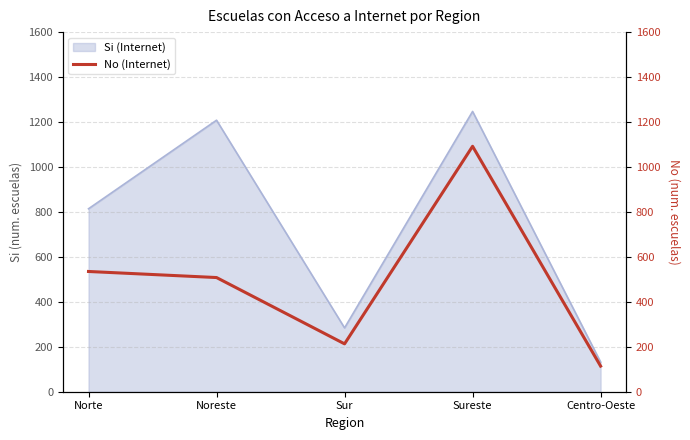

Where is Si (Internet) nearest to the value 689?

Norte